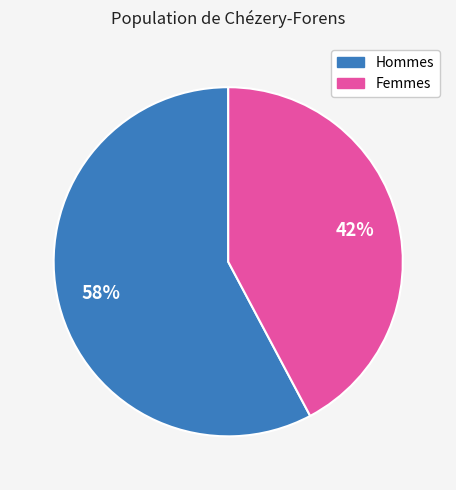

Is there a majority slice in this chart?

Yes